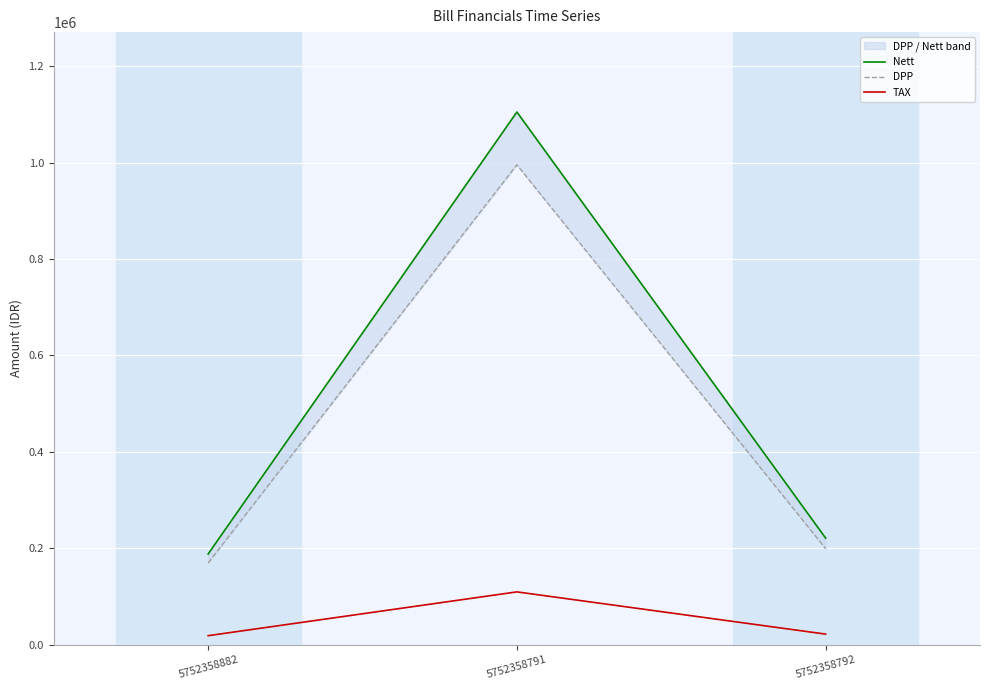

At which label is DPP closest to 582515?

5752358792